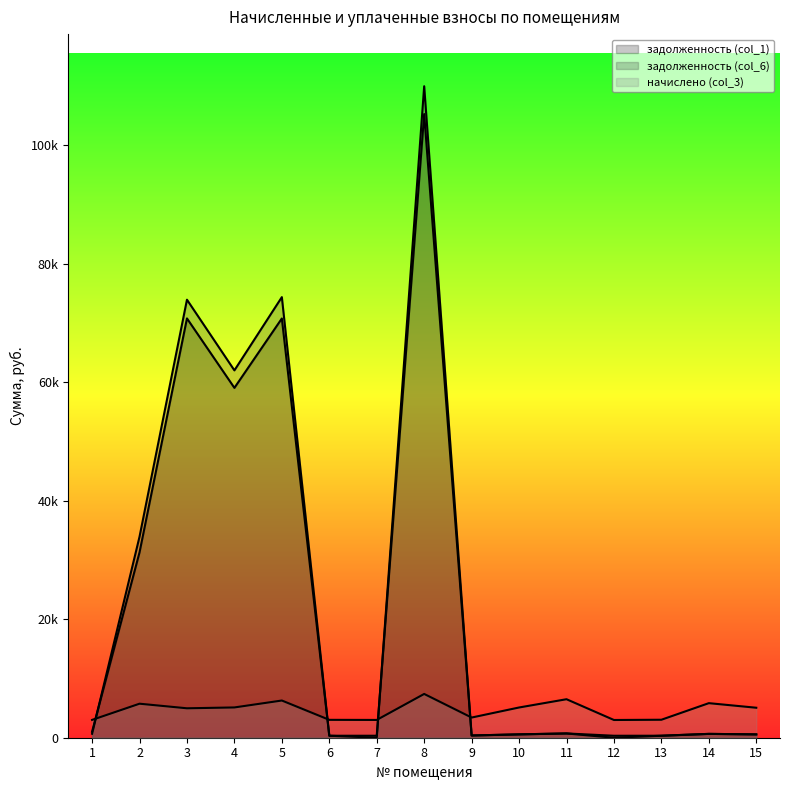

At which category is the sum across all series the highest?

8